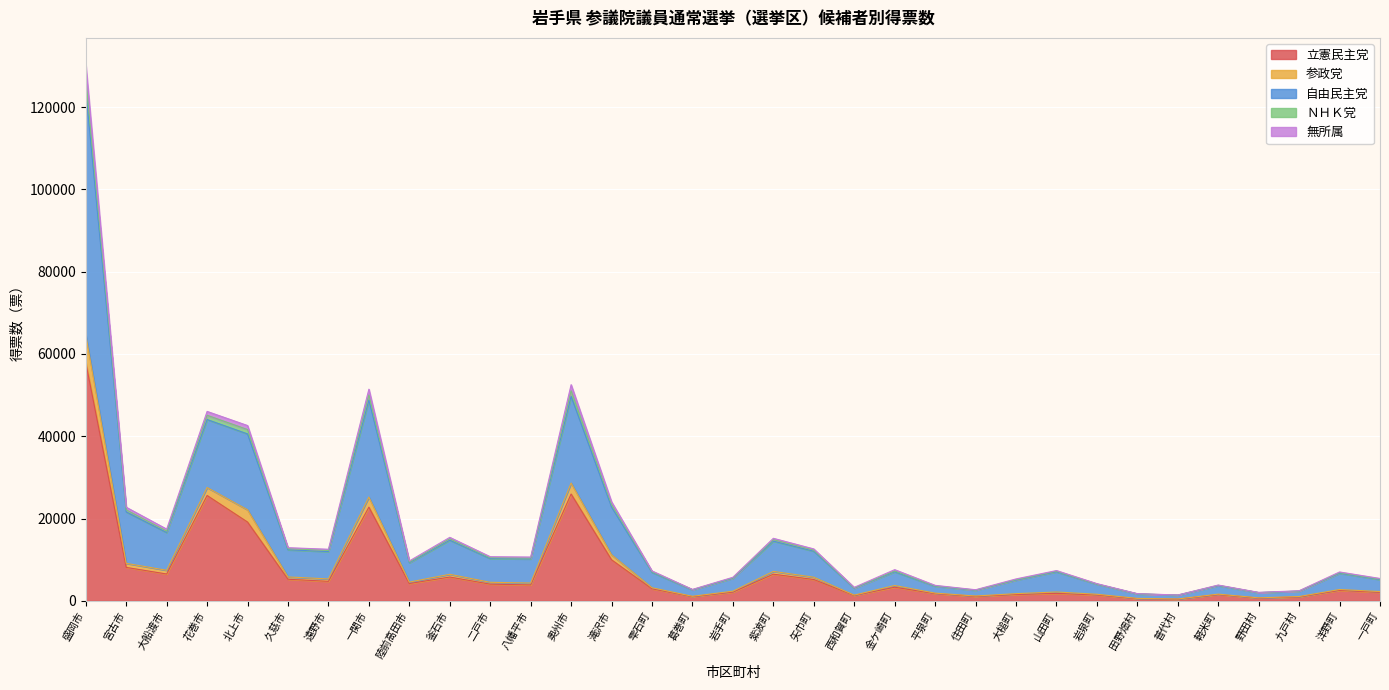

At which category is the sum across all series the highest?

盛岡市